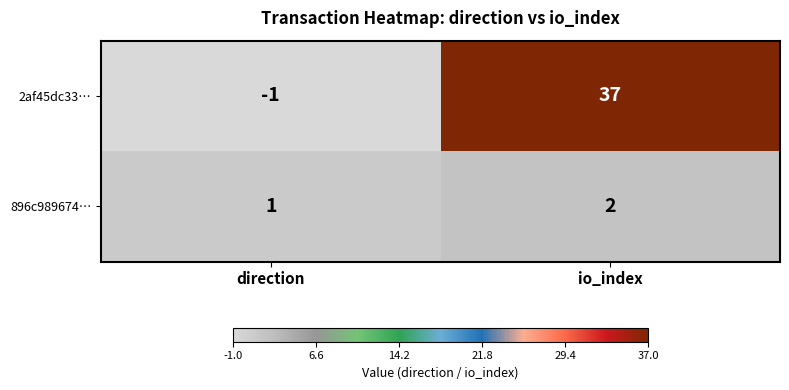

Reading left to right, transcribe all the data shown in this chart.

2af45dc33…: -1	37
896c989674…: 1	2